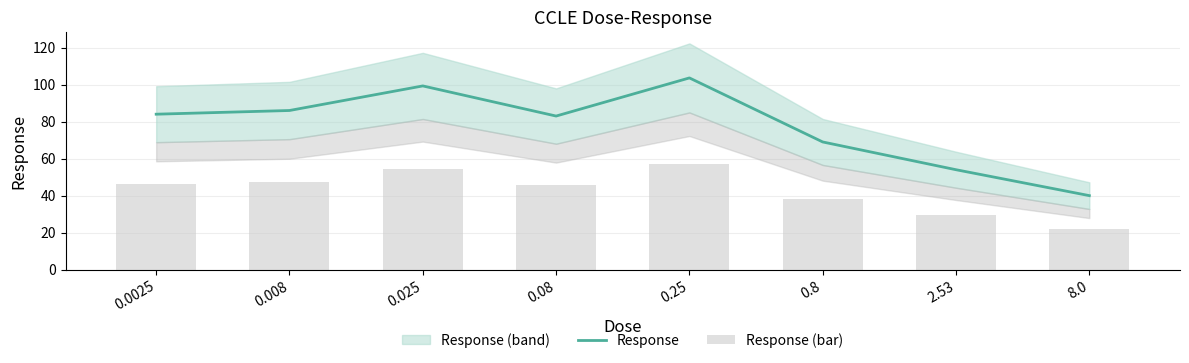

What is the label of the 8th bar from the left?

8.0